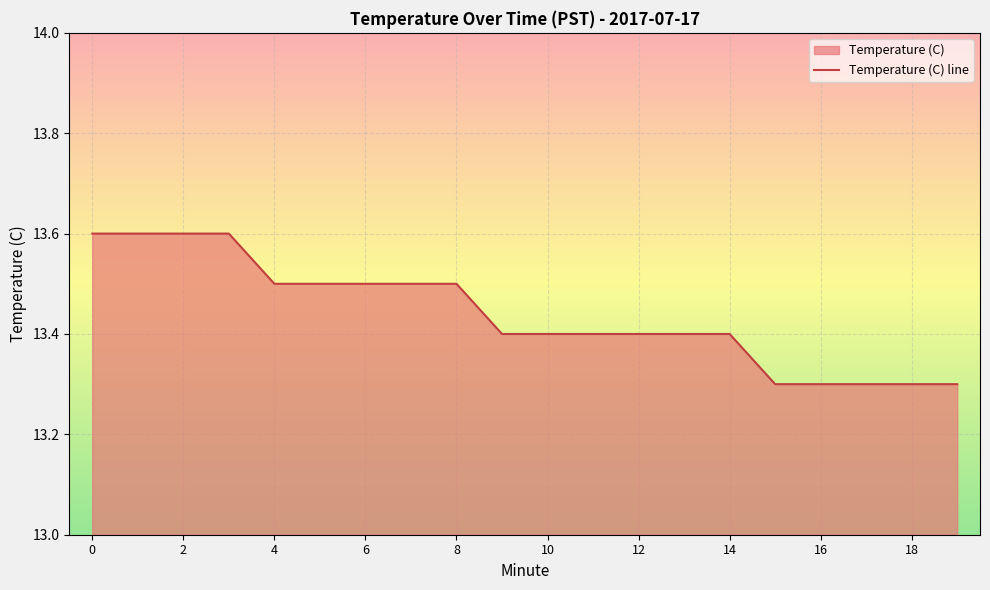

List the labels in order of value, smallest first.

15, 16, 17, 18, 19, 9, 10, 11, 12, 13, 14, 4, 5, 6, 7, 8, 0, 1, 2, 3